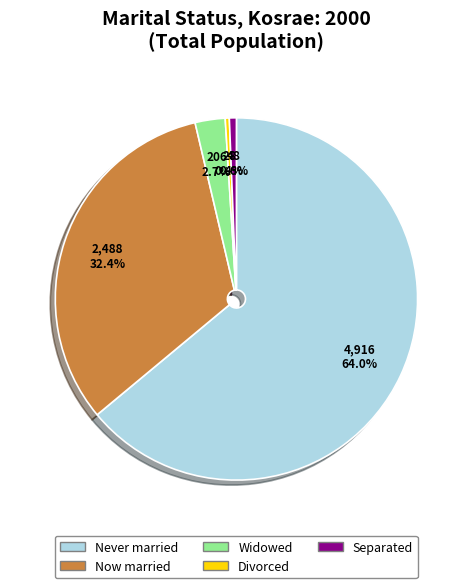

To the nearest percent, what percentage of the pie is Never married?

64%